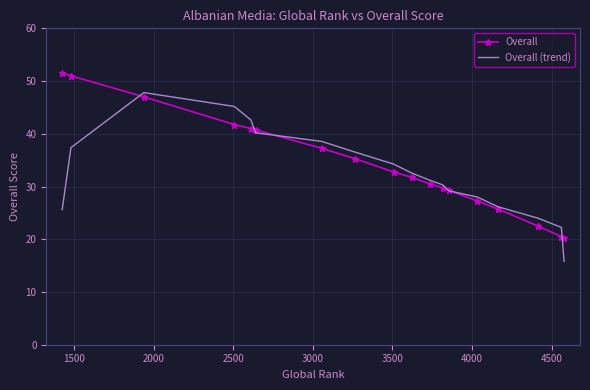

Which series has the largest total across all categories?

Overall